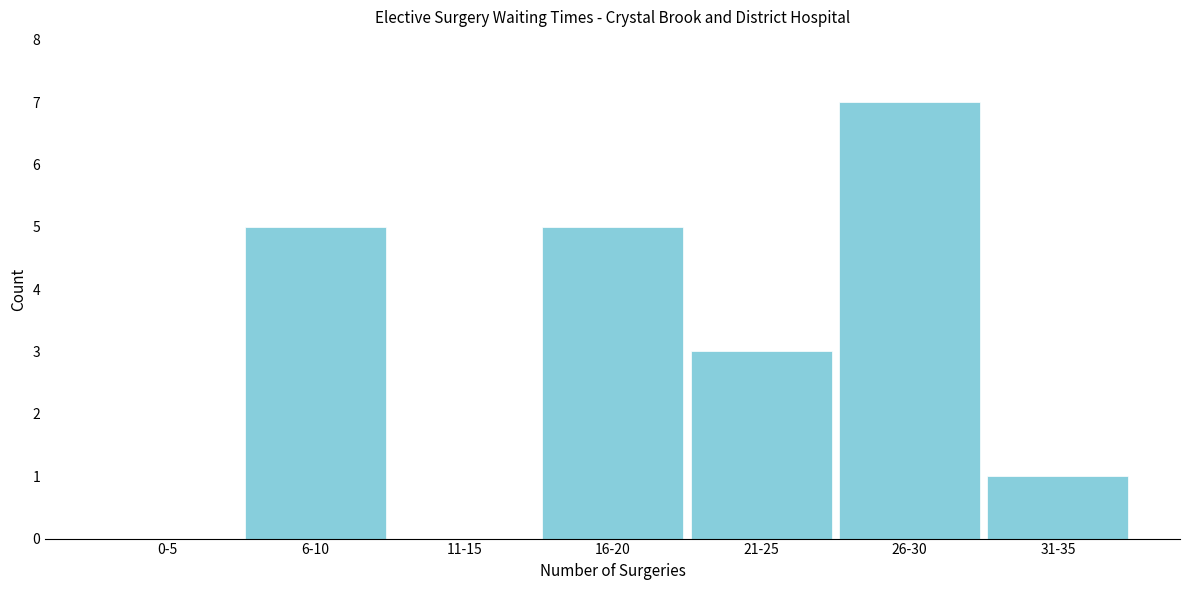

Reading left to right, transcribe all the data shown in this chart.

0-5=0	6-10=5	11-15=0	16-20=5	21-25=3	26-30=7	31-35=1